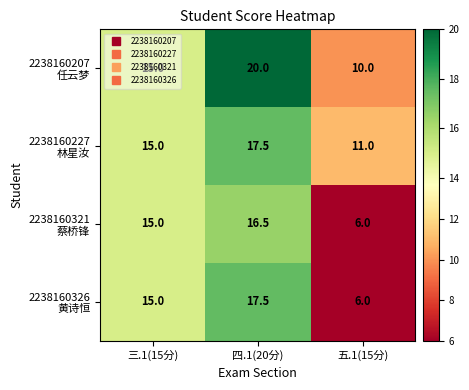

What is the total value across all series at 四.1(20分)?

71.5